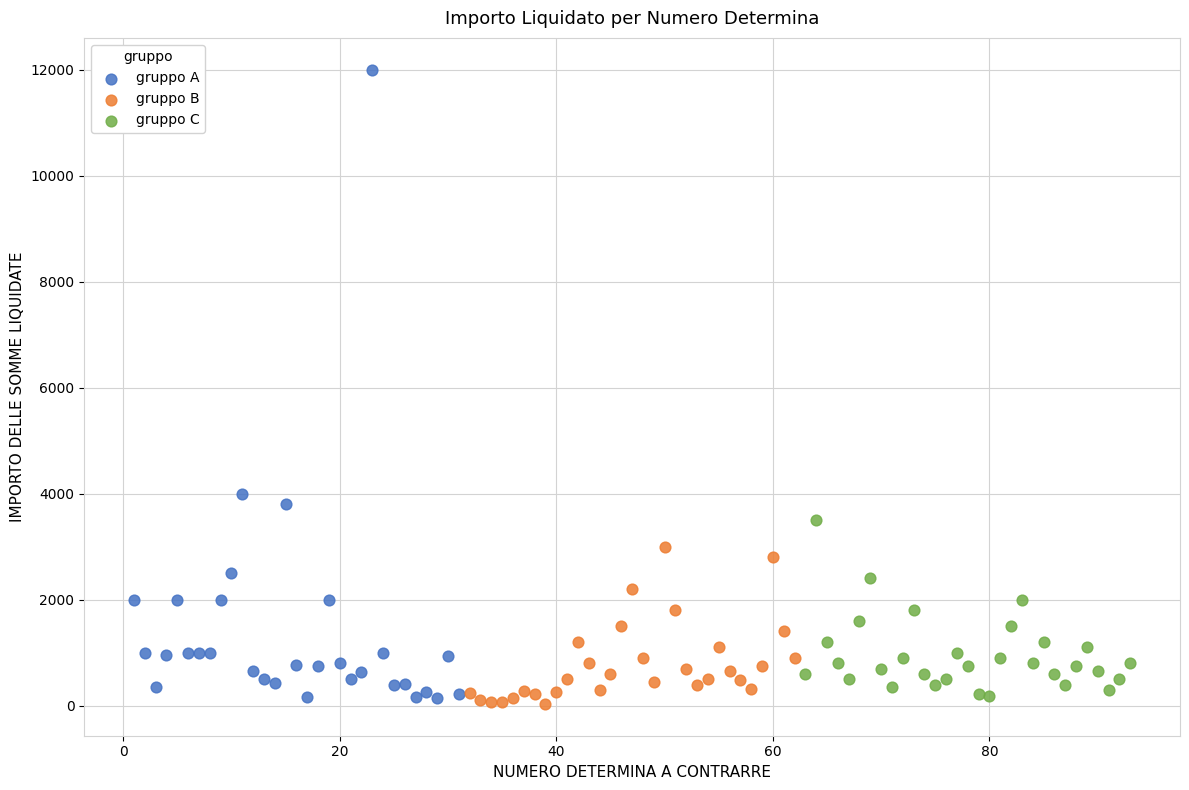

Which series reaches the maximum Y coordinate?

gruppo A